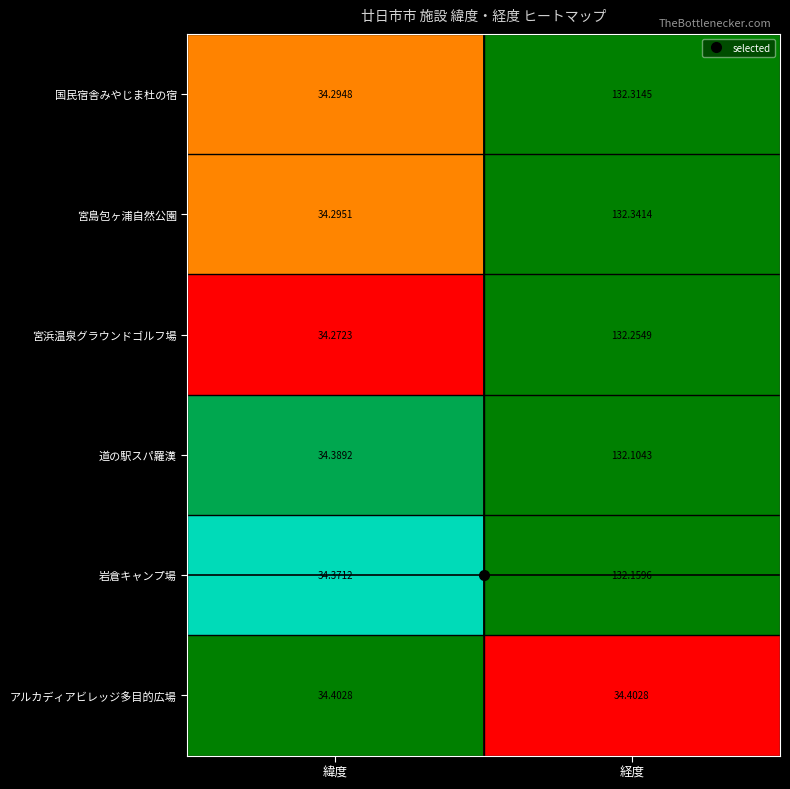

What is the difference between the highest and lowest values at 経度?

97.9